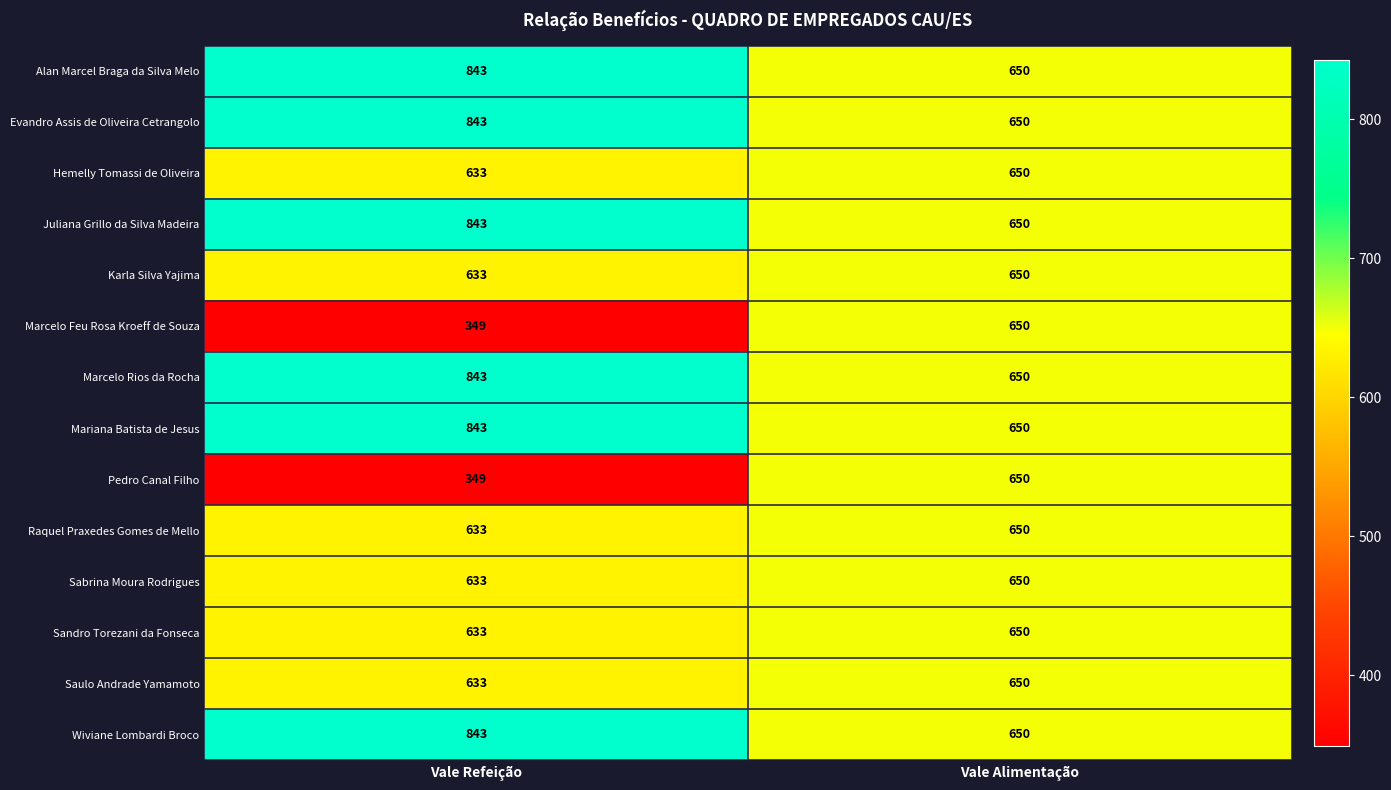

At which category is the sum across all series the highest?

Vale Refeição